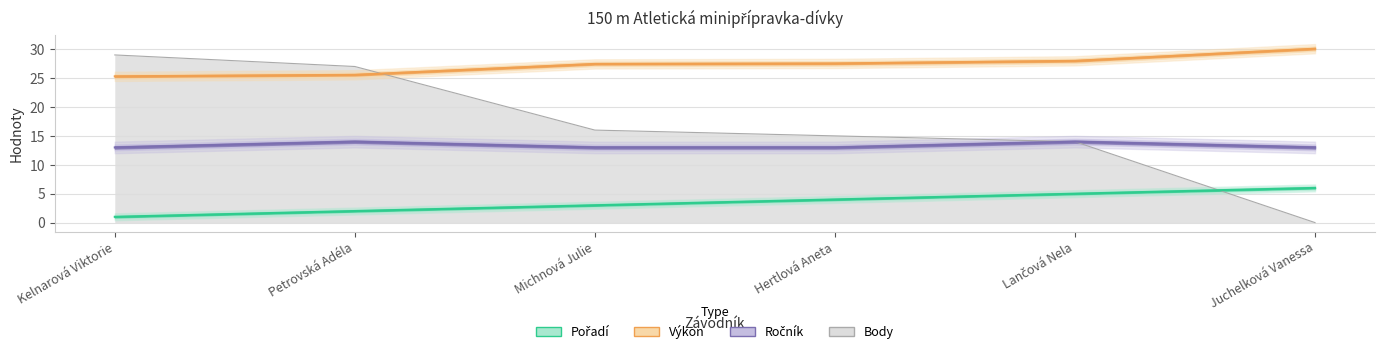

Where is Pořadí nearest to the value 3?

Michnová Julie